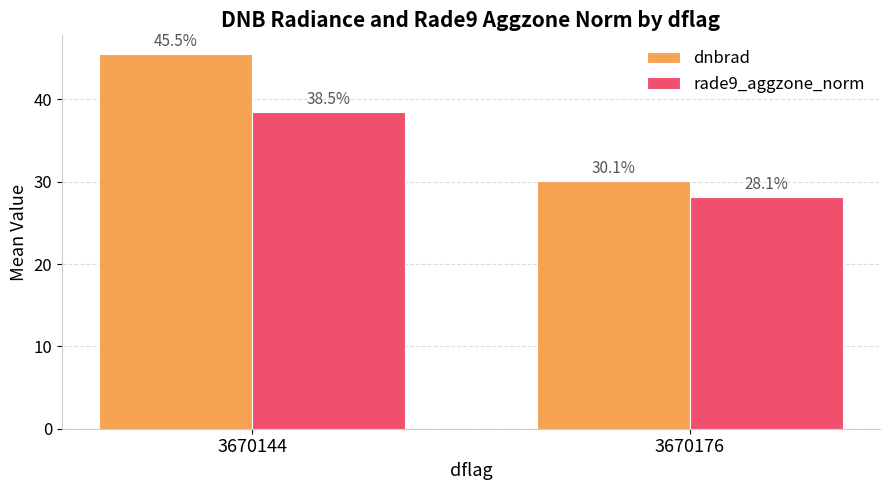

True or false: dnbrad has a value of 45.5 at 3670144.

True